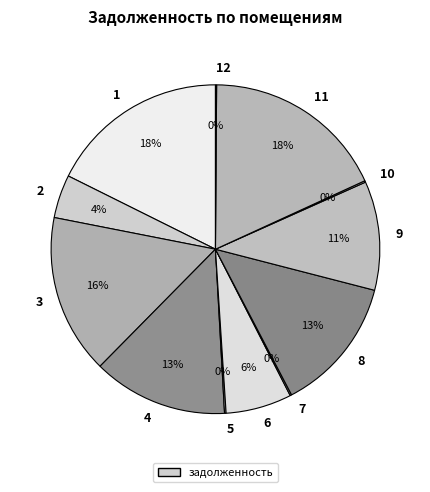

To the nearest percent, what is the average slice percentage?

8%